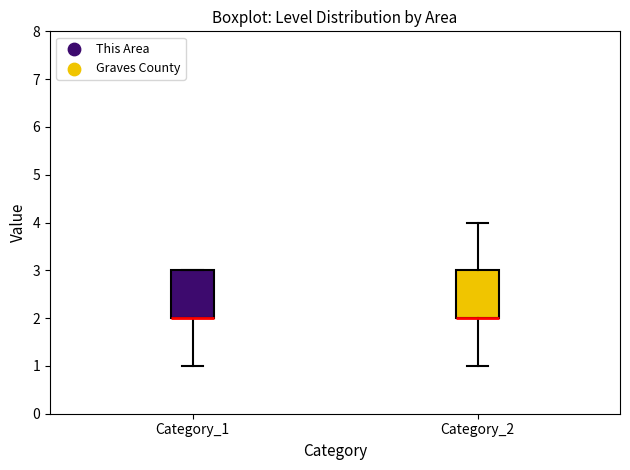

Reading left to right, transcribe this box plot: for each box, give where its median line is, the range the box spans, and where its two whiskers end, as read against the y-axis. The values are not printed on the chart, so give them approximately, as read against the axis.

Category_1: median 2 (drawn on the box's lower edge), box 2 to 3, whiskers 1 to 3
Category_2: median 2 (drawn on the box's lower edge), box 2 to 3, whiskers 1 to 4